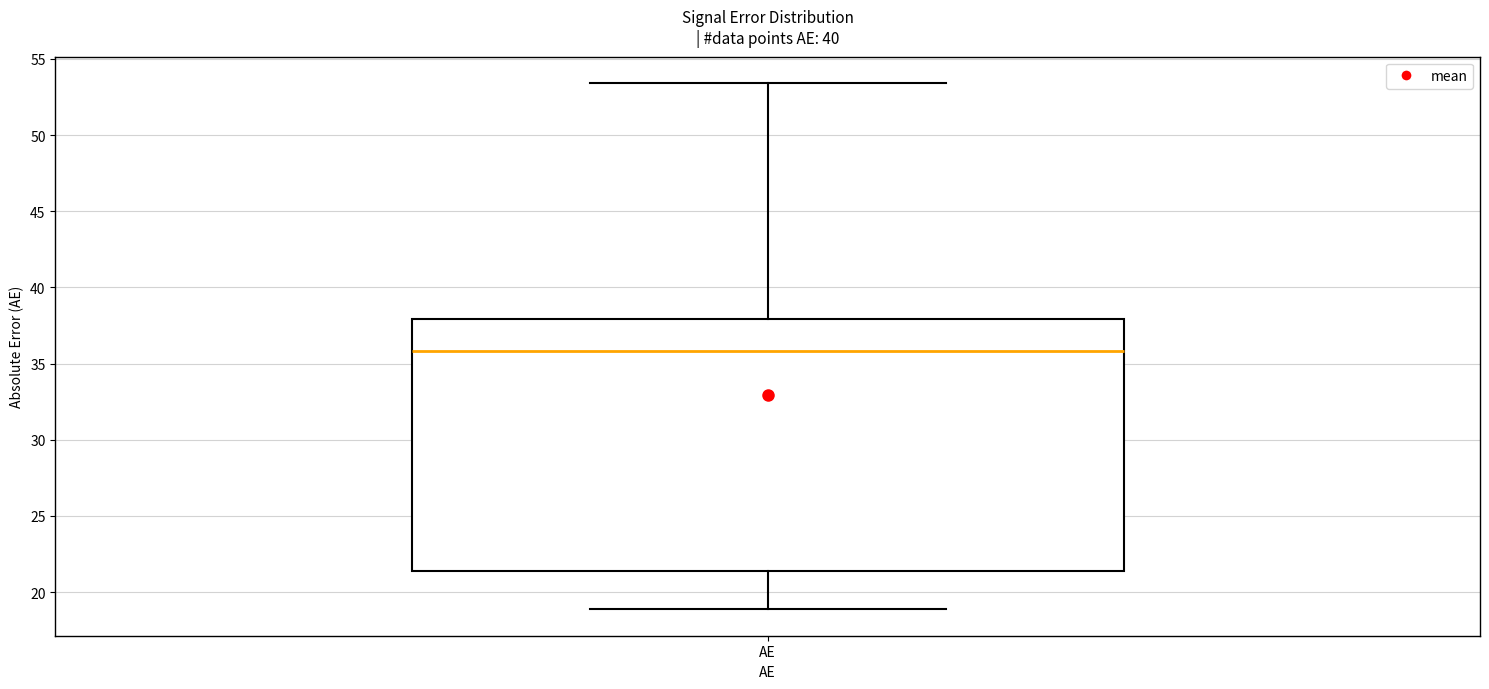

Where does the upper whisker of the box for AE end on the y-axis? The values are not printed on the chart, so give them approximately, as read against the axis.

53.5